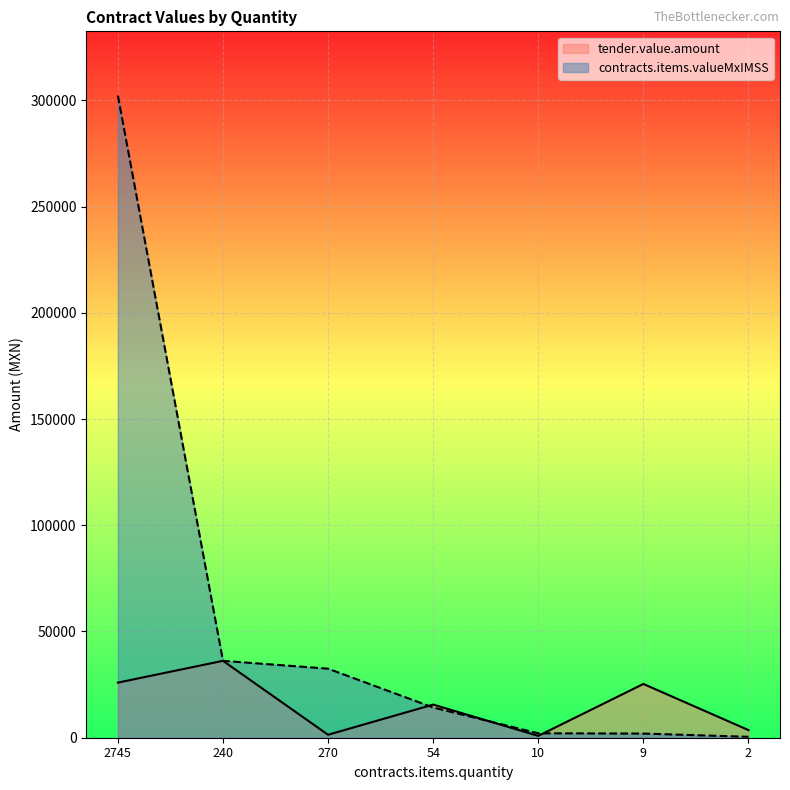

Which series has the widest spread of values?

contracts.items.valueMxIMSS